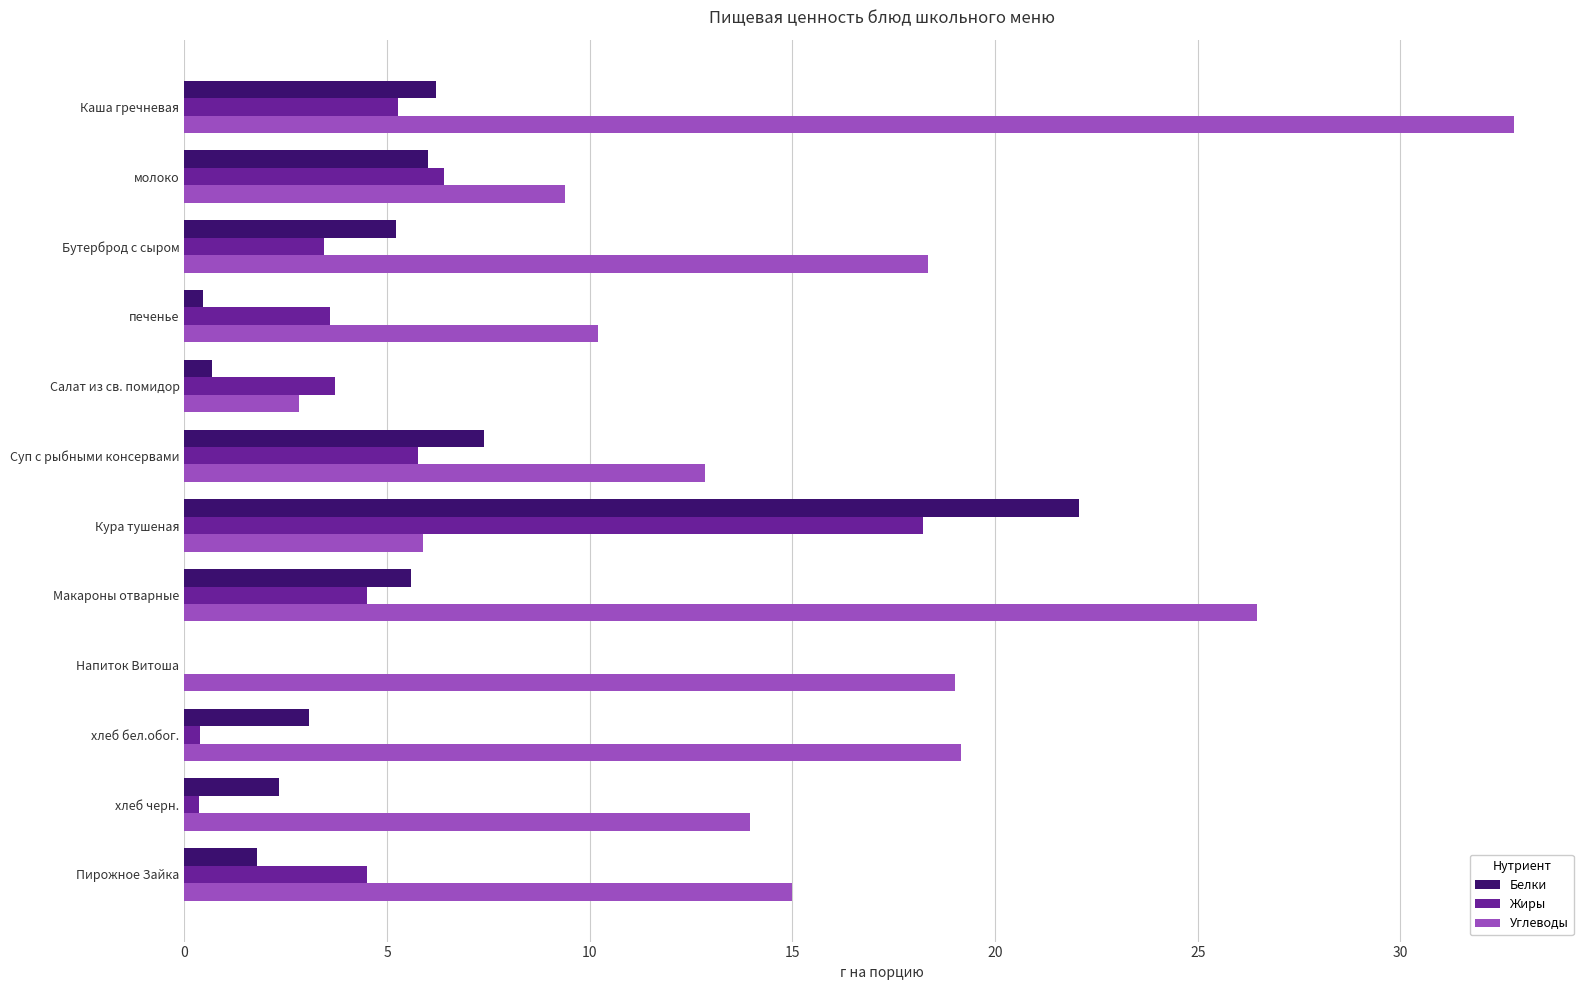

Which label corresponds to the largest value in the chart?

Каша гречневая